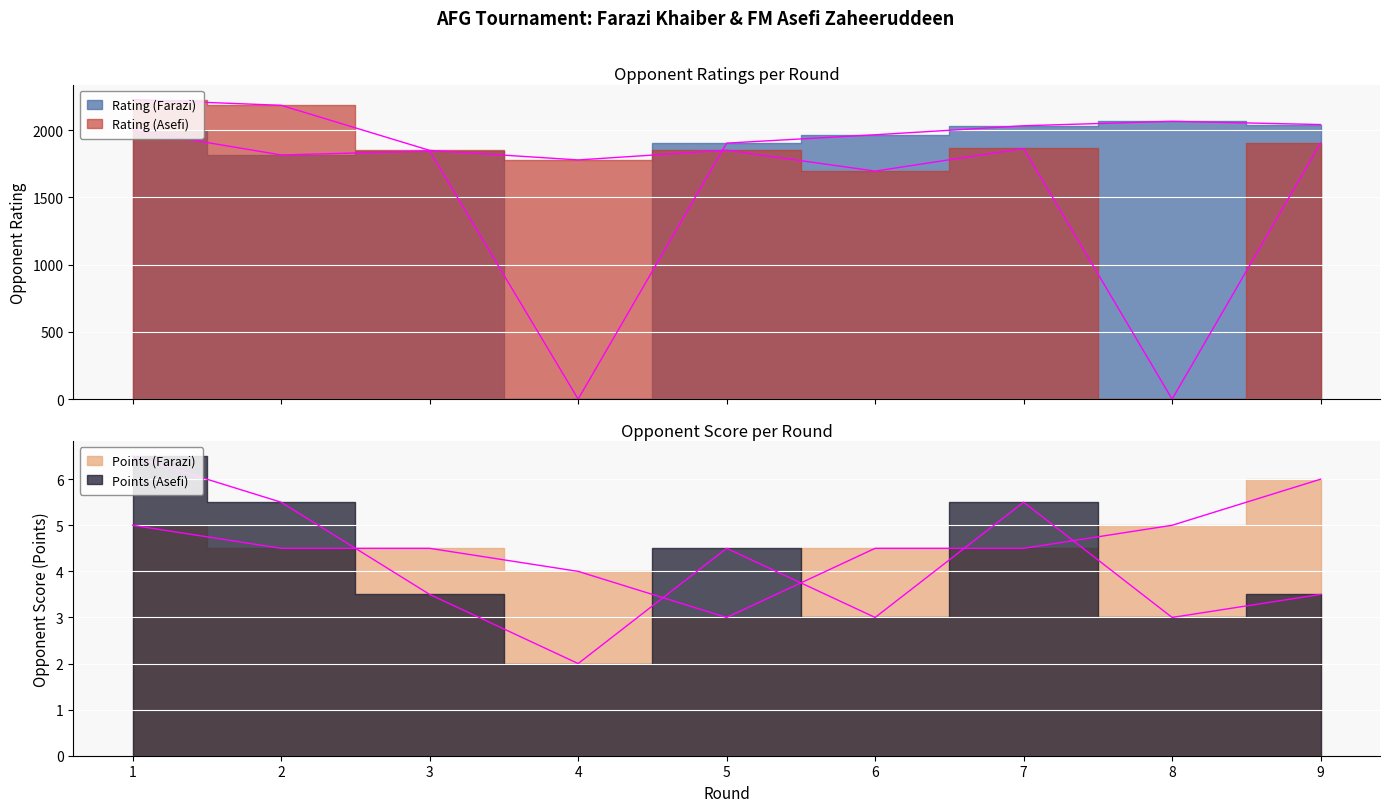

What is the value of the Rating (Farazi) point at the 9th from the left?

2041.0